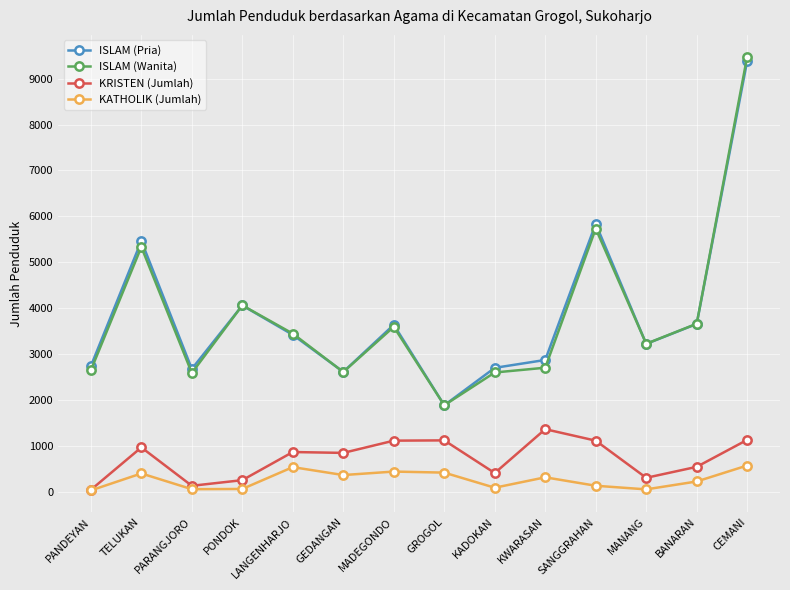

What is the lowest value of the KATHOLIK (Jumlah) series?

26